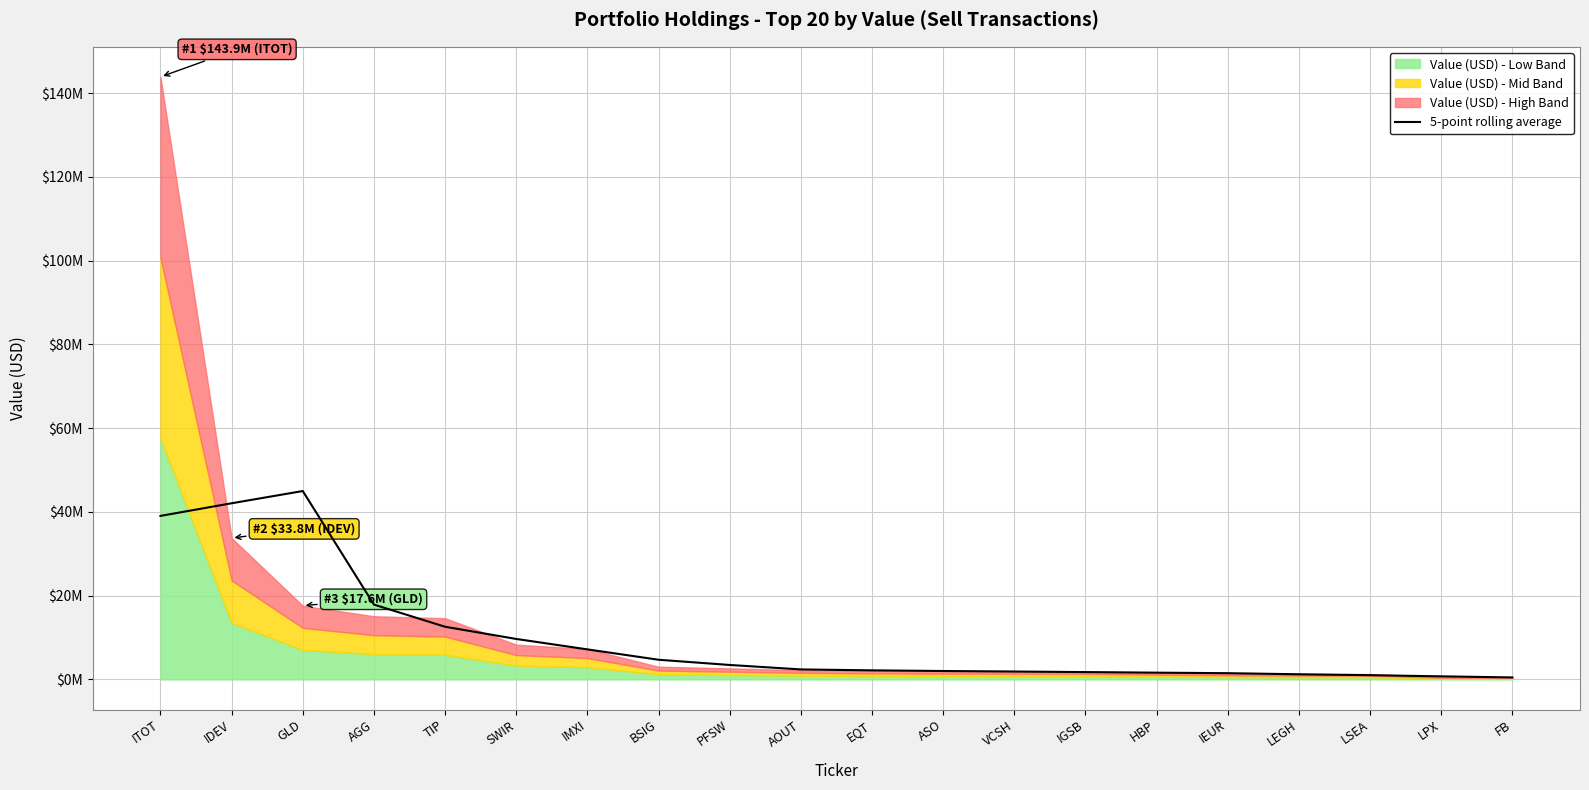

The chart shows a value of 42055200 at IDEV. True or false?

True